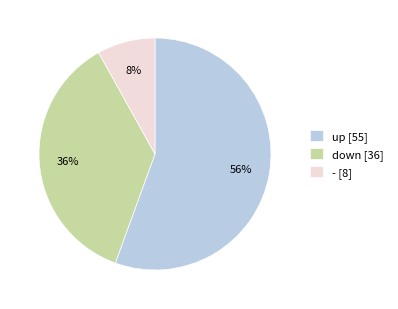

Is it true that down is 36% of the pie?

True